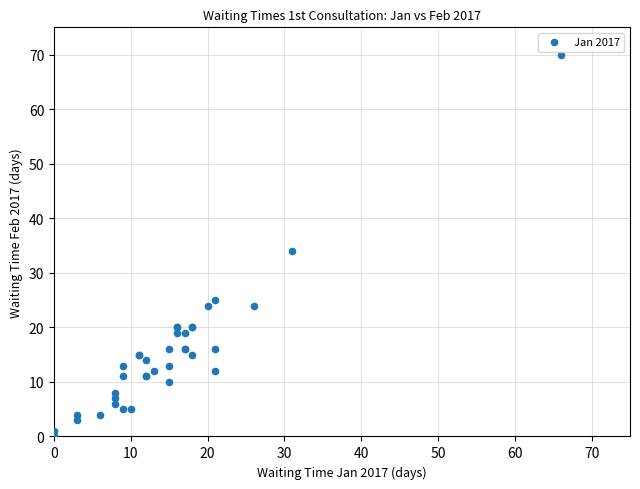

What Y value in the scatter plot is closest to 35?

34